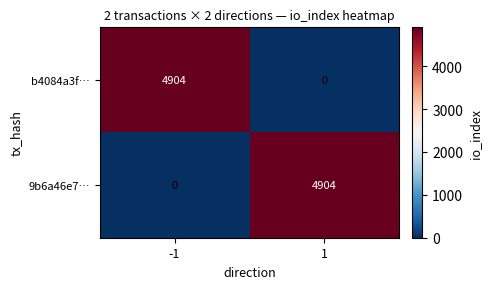

Reading left to right, what are all the values shown in this chart?

b4084a3f…: -1=4904	1=0
9b6a46e7…: -1=0	1=4904